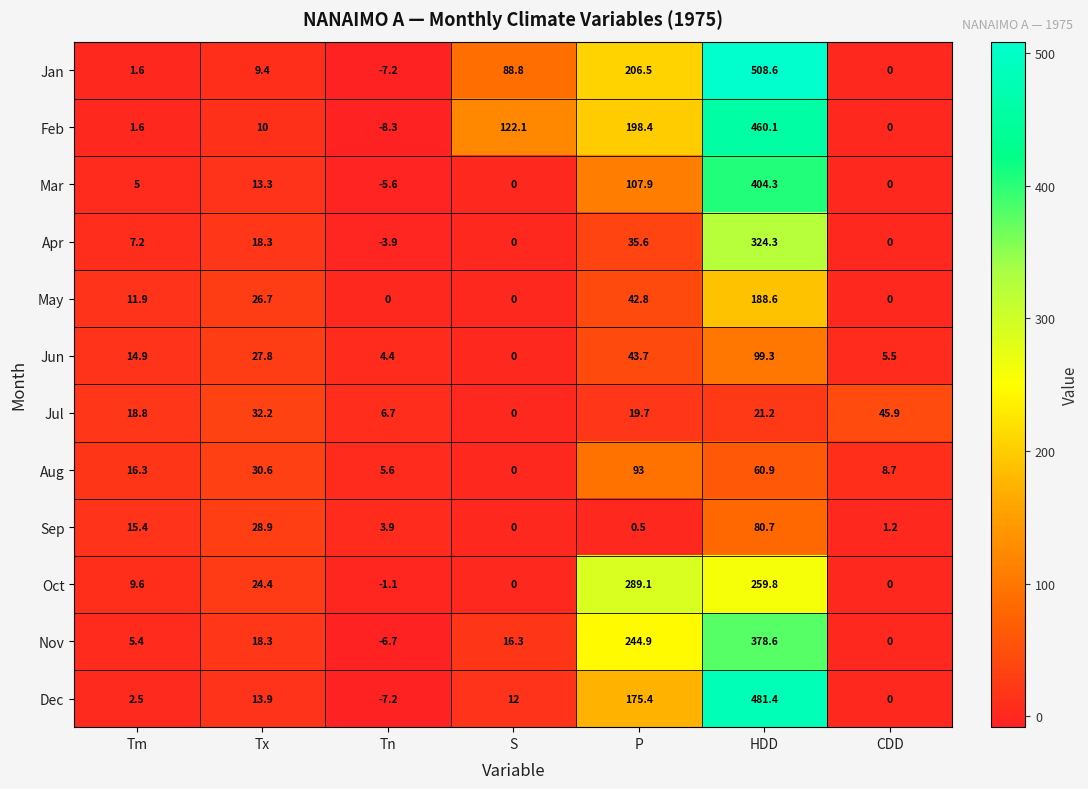

What is the difference between the maximum and minimum values in the May series?

188.6